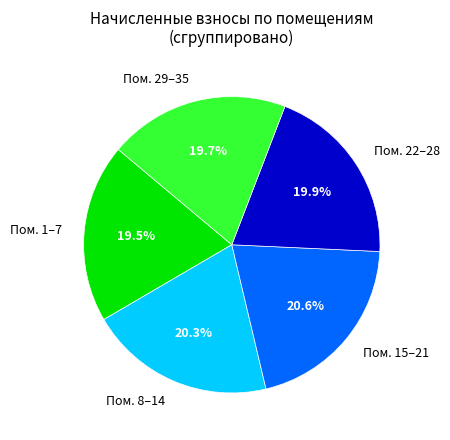

Approximately how many times larger is the value at Пом. 29–35 compared to Пом. 8–14?

1.0